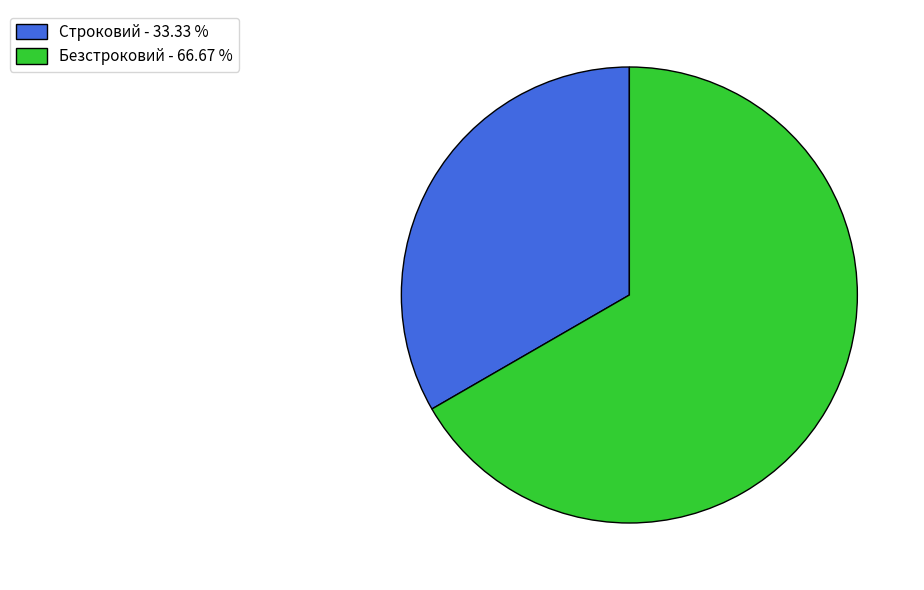

Count the number of slices in the pie.

2